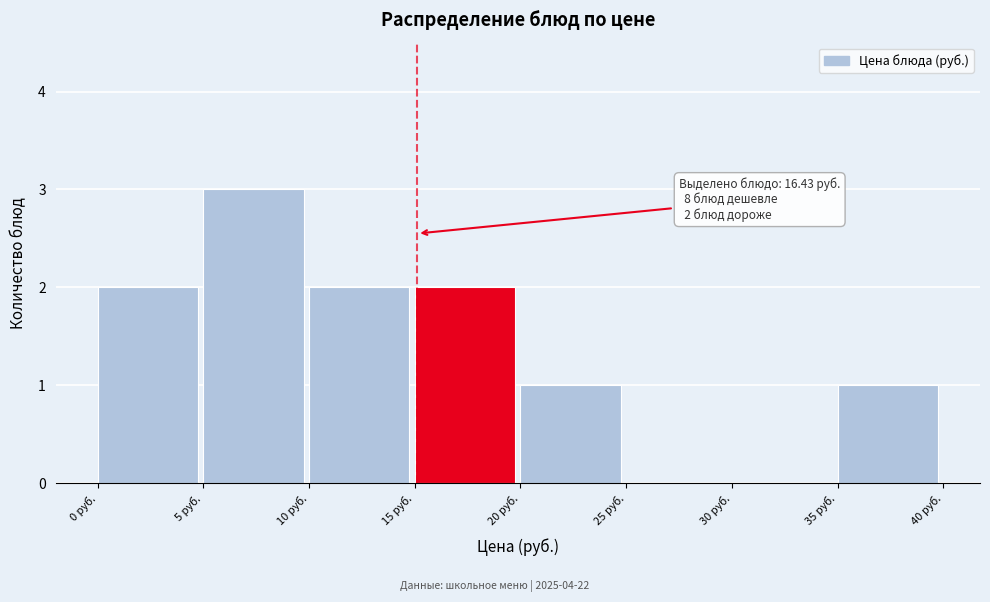

Which range on the x-axis has the tallest bar?

5 to 10